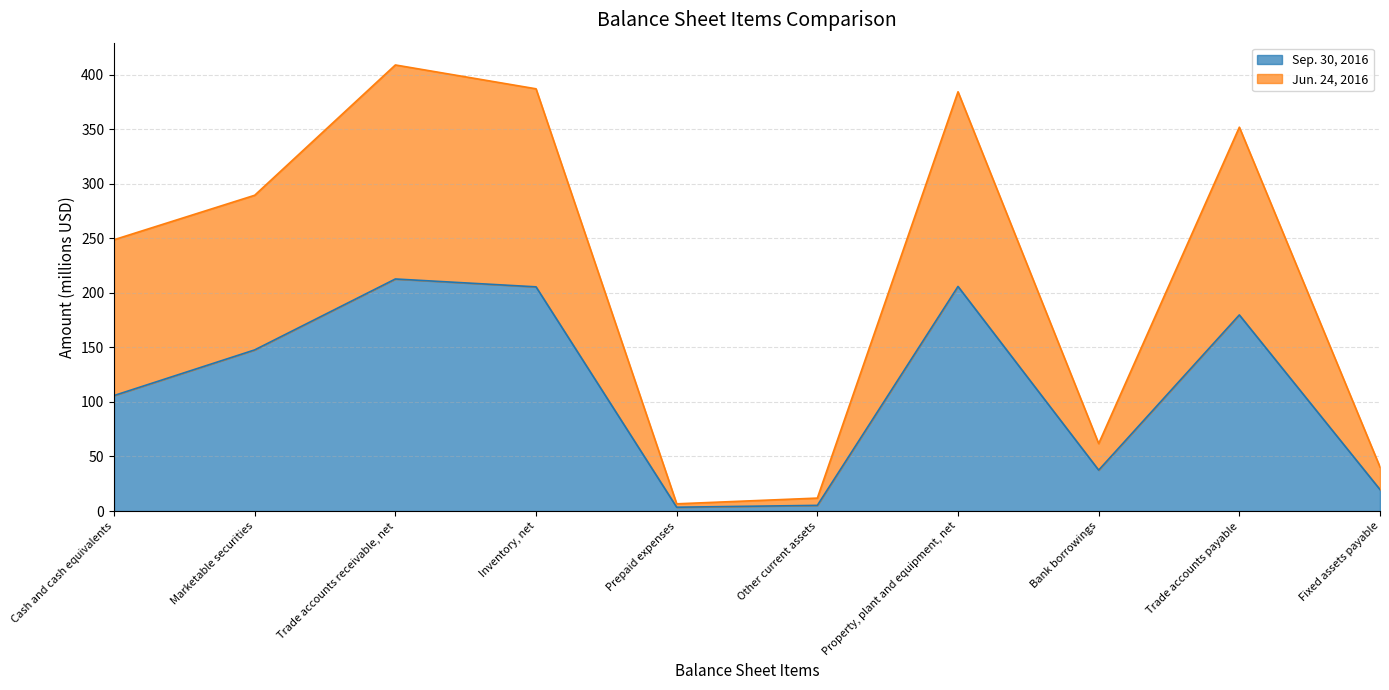

What is the sum of all Sep. 30, 2016 values?

1123.2